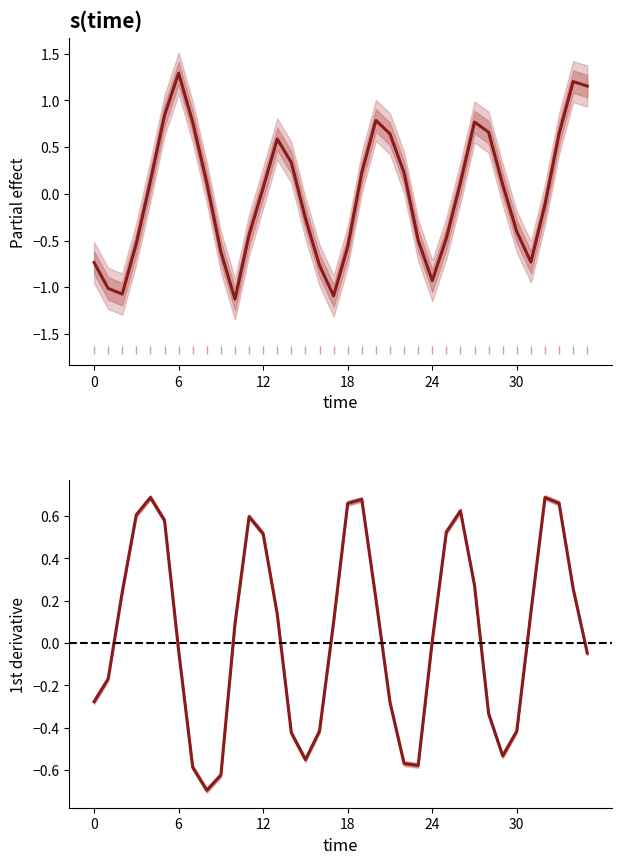

What is the label of the 32nd point from the left?

31